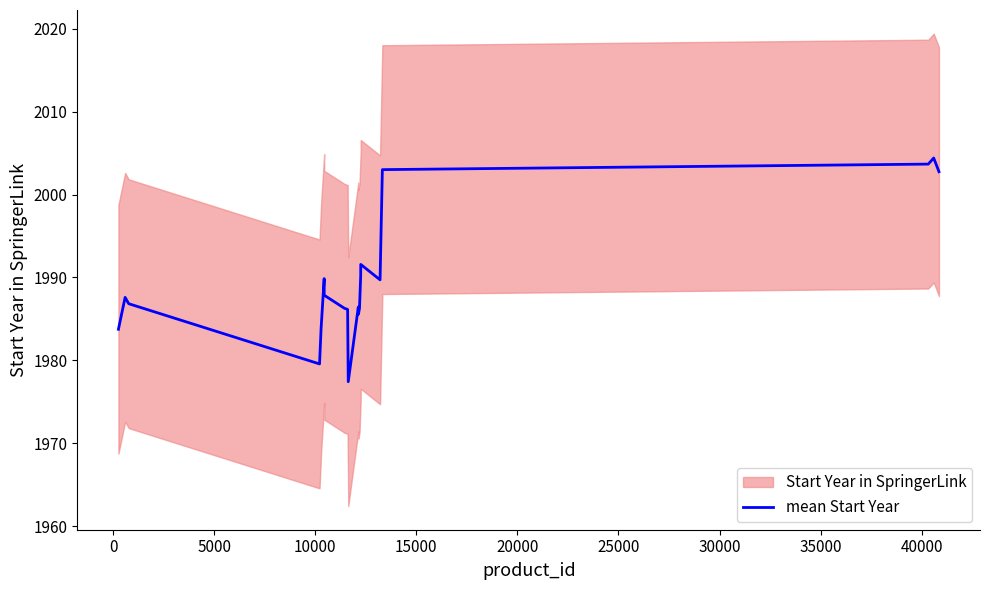

Reading right to left, what are all the values shown in this chart?

2002.8	2004.4	2003.7	2003.0	1989.7	1991.6	1990.3	1986.3	1985.6	1986.4	1977.4	1986.1	1986.3	1987.9	1989.9	1983.9	1979.6	1986.8	1987.6	1983.8